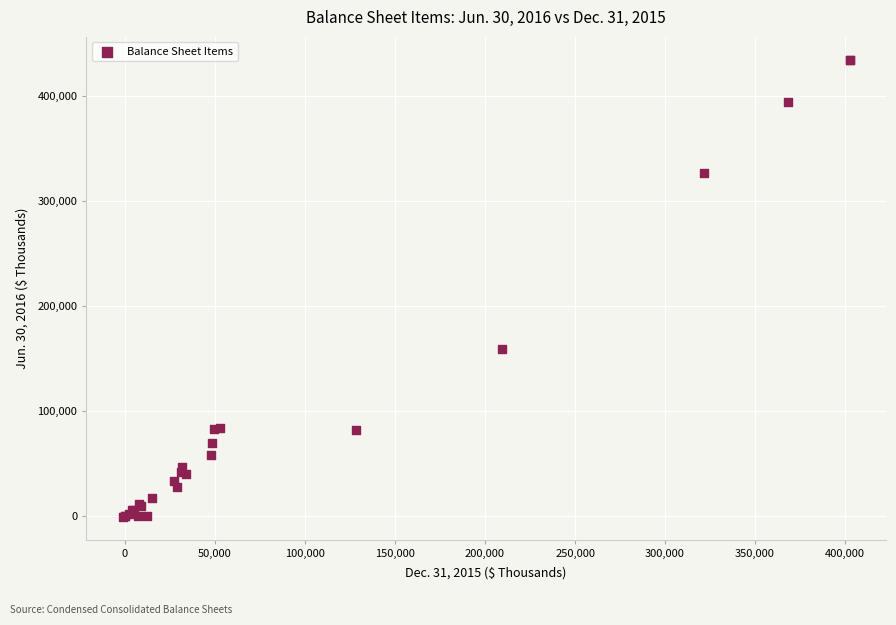

What Y value in the scatter plot is closest to 216963?

159195